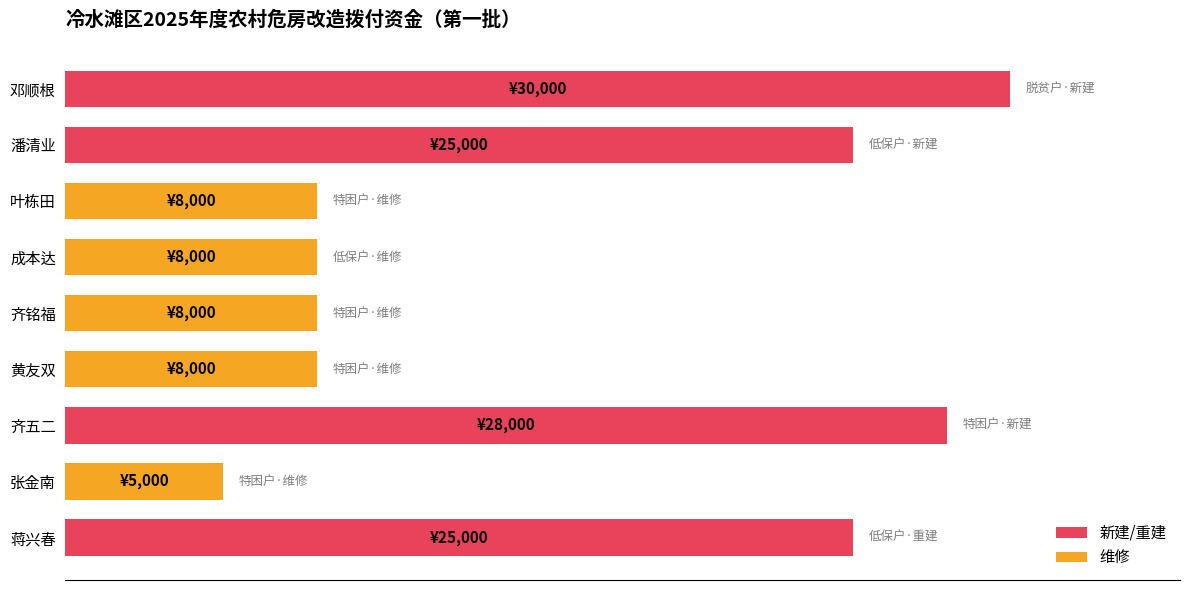

Are the bars horizontal?

Yes